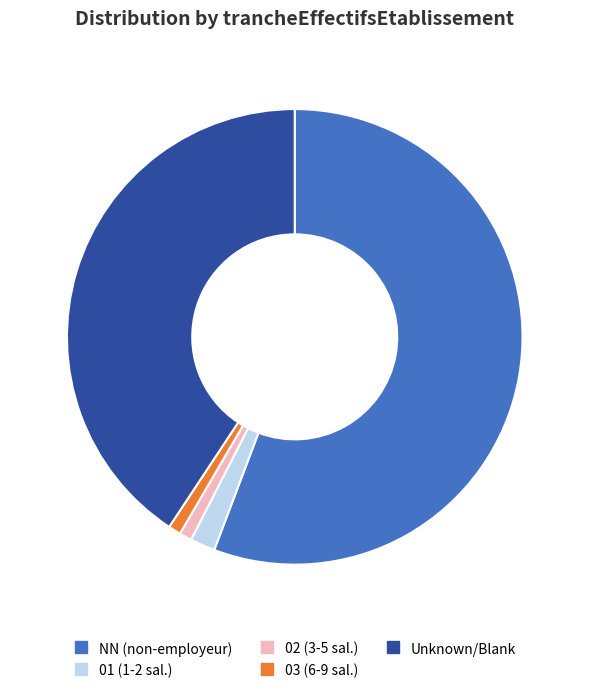

Is there a majority slice in this chart?

Yes